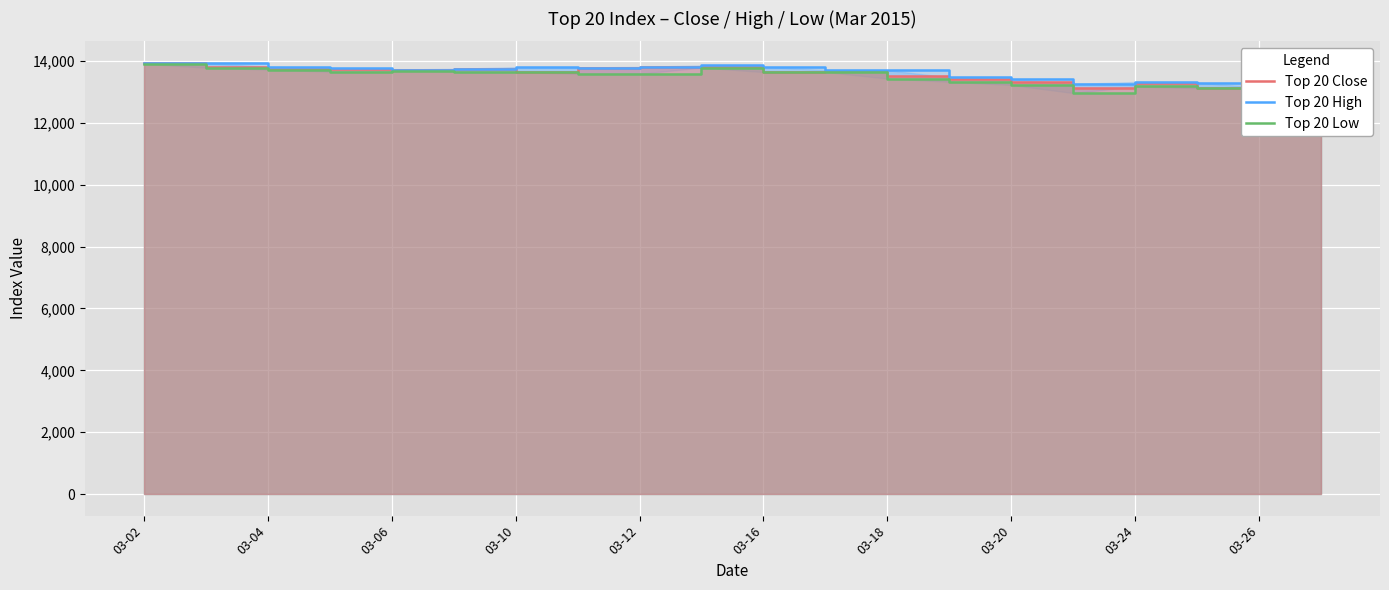

What are all the series names shown in the legend?

Top 20 Close, Top 20 High, Top 20 Low